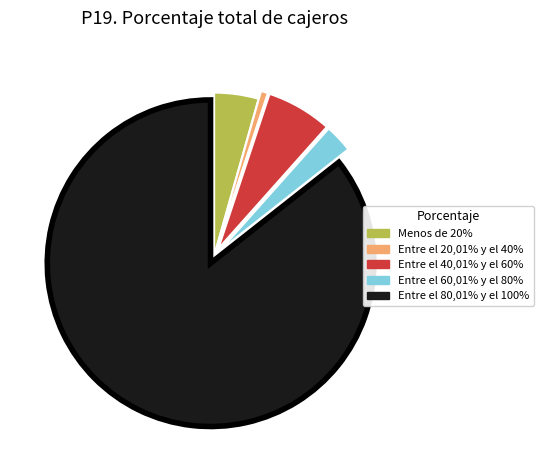

True or false: Entre el 40,01% y el 60% accounts for 1% of the total.

False